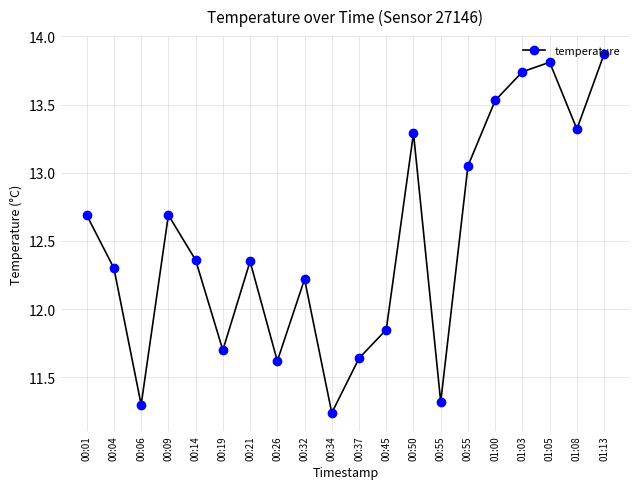

At which category does the data reach its first local peak?

00:09